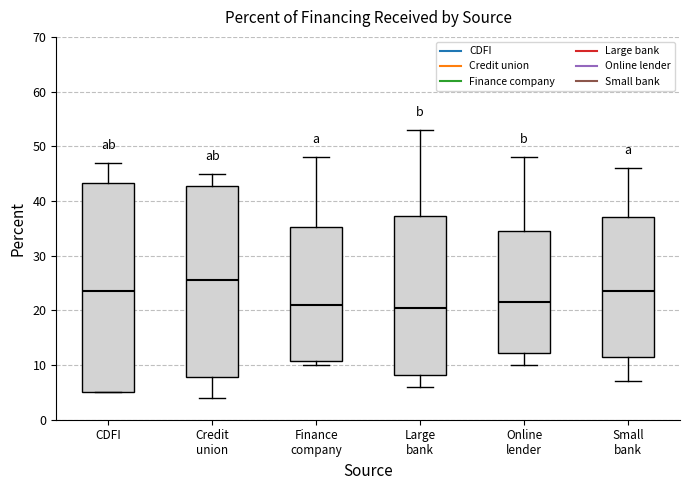

Comparing the boxes themselves (not the whiskers), which one is the tallest?

CDFI